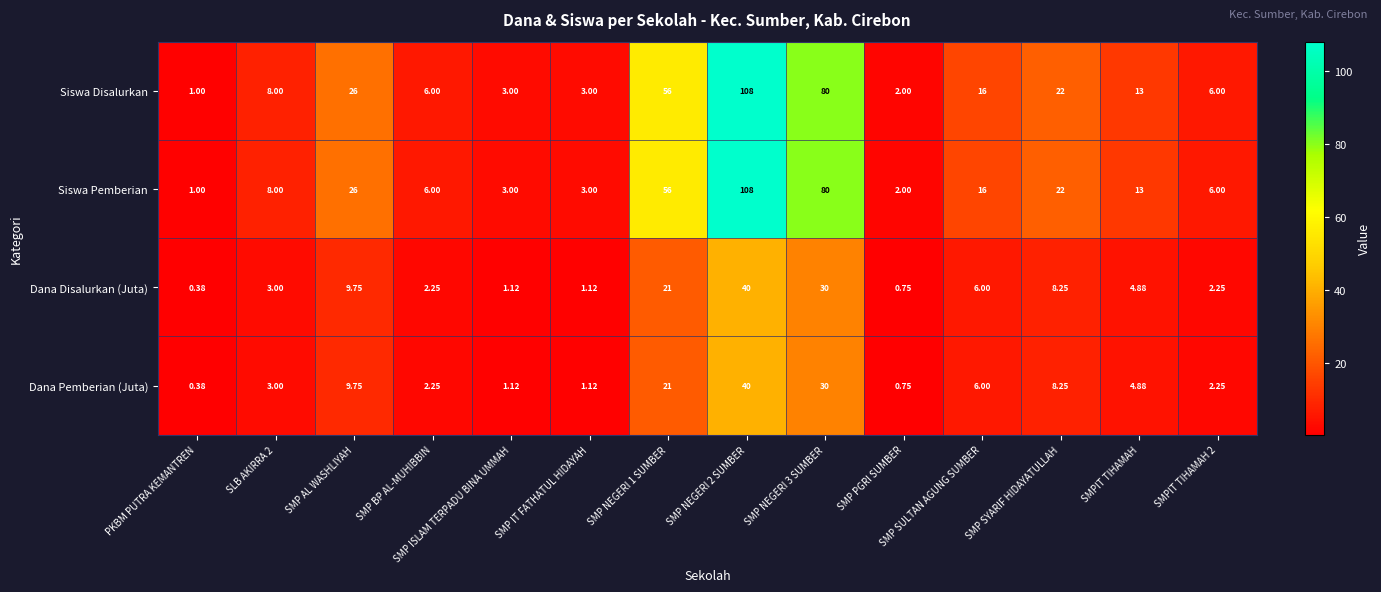

Where does the Dana Pemberian (Juta) series first go above 4?

SMP AL WASHLIYAH